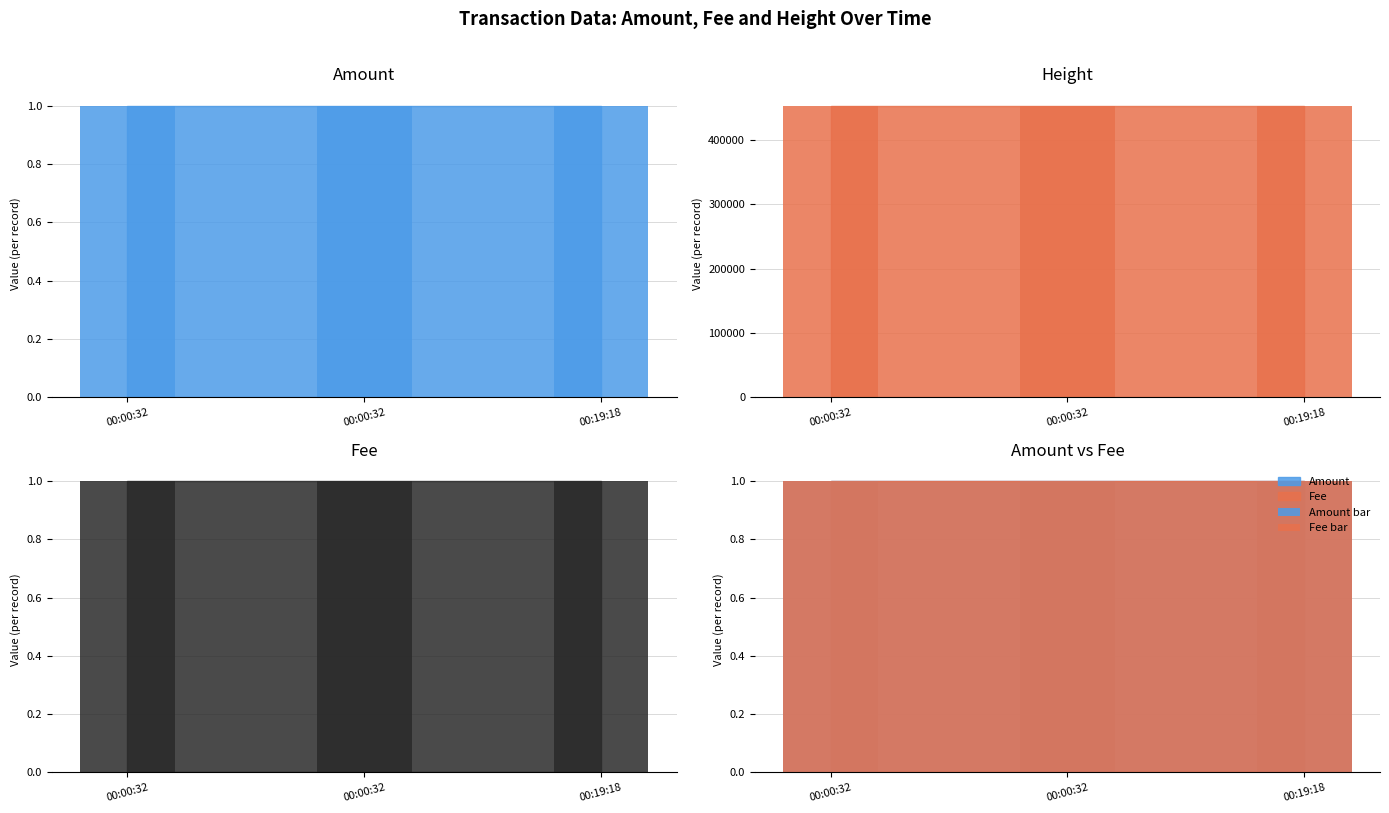

What is the value of the Fee bar bar at the 1st from the left?

1